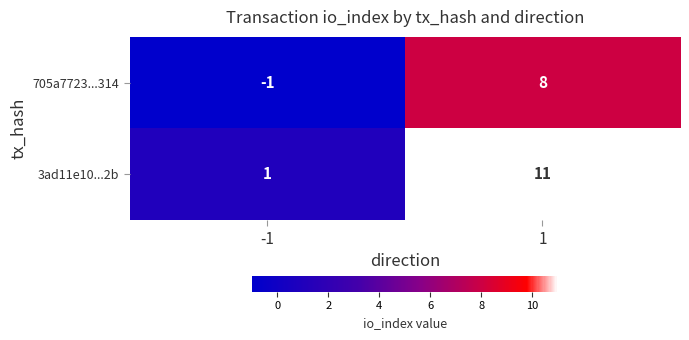

Count the number of categories in the chart.

2